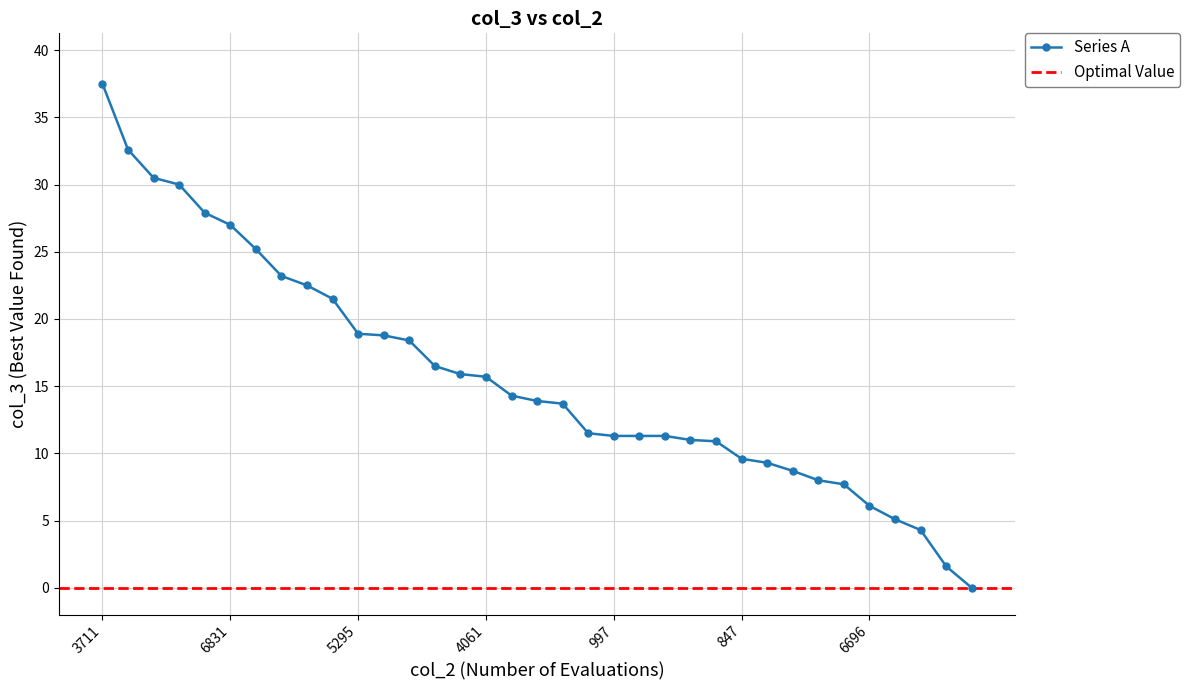

The chart shows a value of 2.7 at 4127. True or false?

False